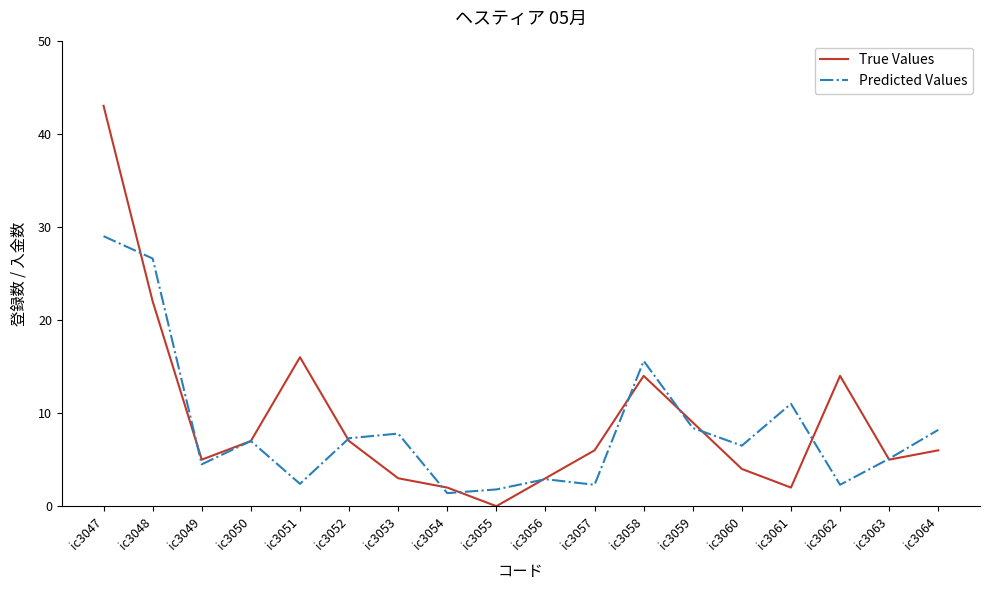

Where is the first local minimum for Predicted Values?

ic3049